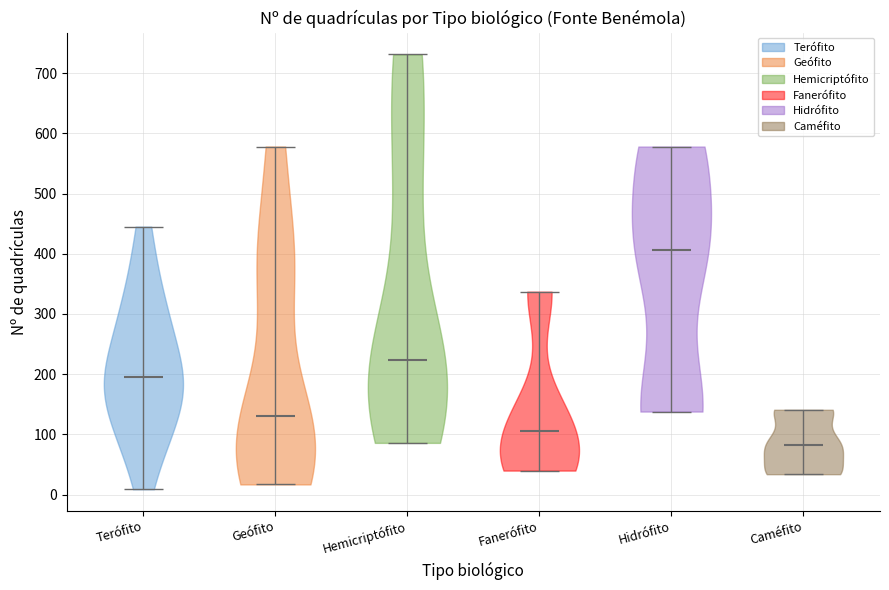

Which violin has the highest median line?

Hidrófito